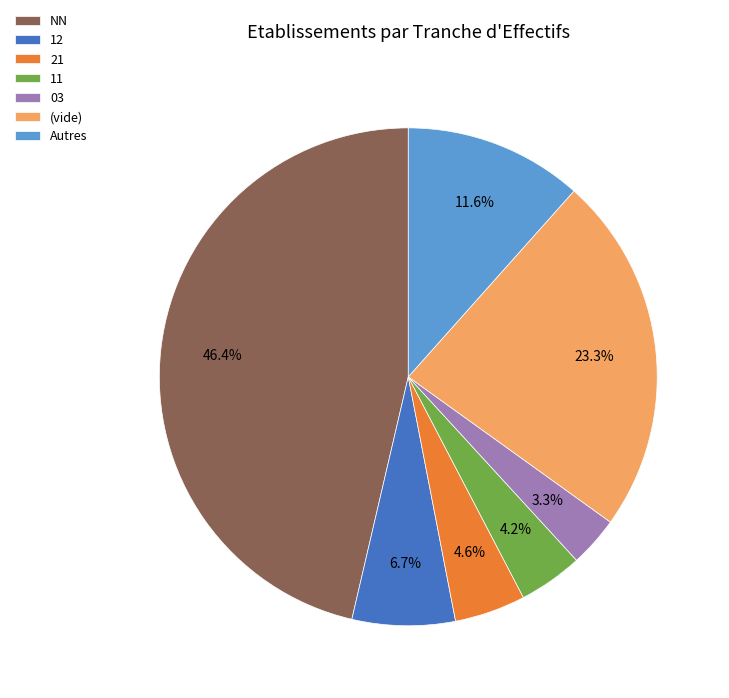

What is the total percentage of 11 and (vide)?

27.5%